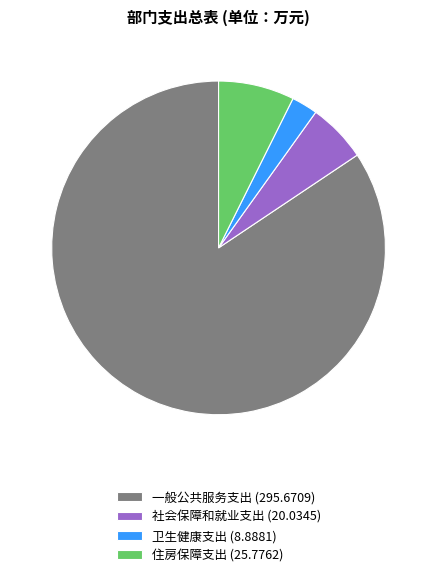

Approximately how many times larger is the value at 社会保障和就业支出 compared to 住房保障支出?

0.8